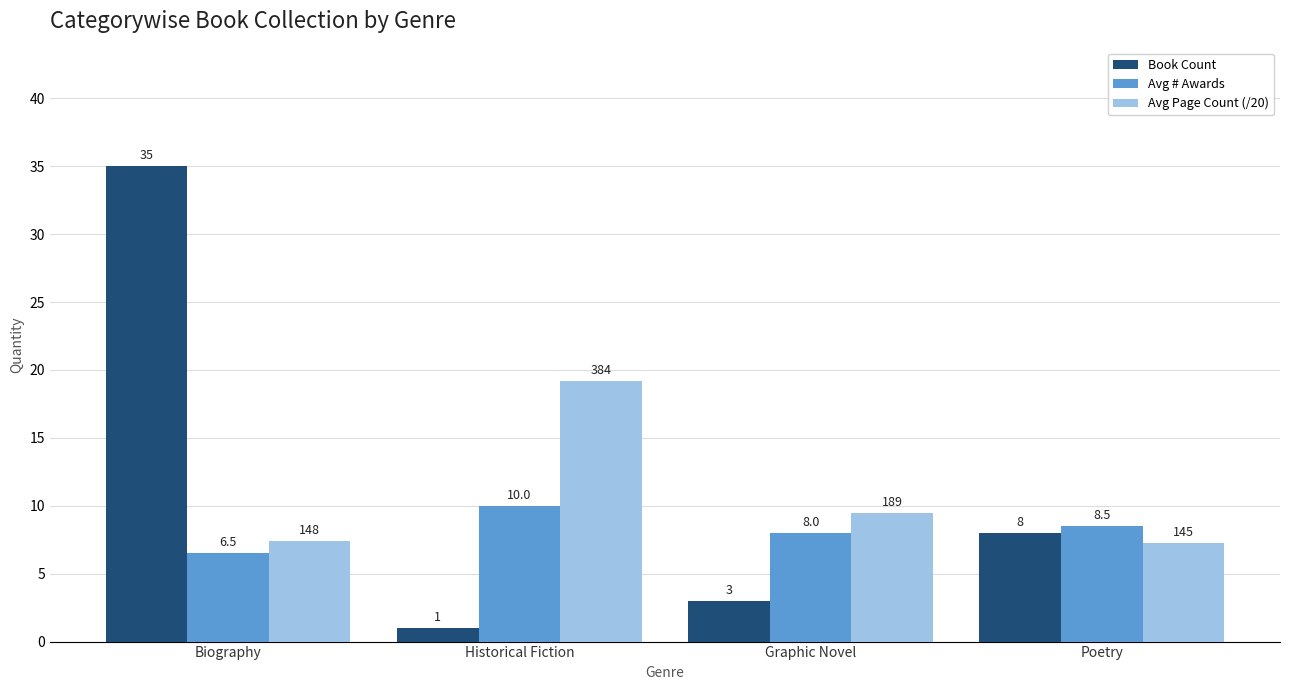

Rank the series at Graphic Novel from lowest to highest value.

Book Count, Avg # Awards, Avg Page Count (/20)